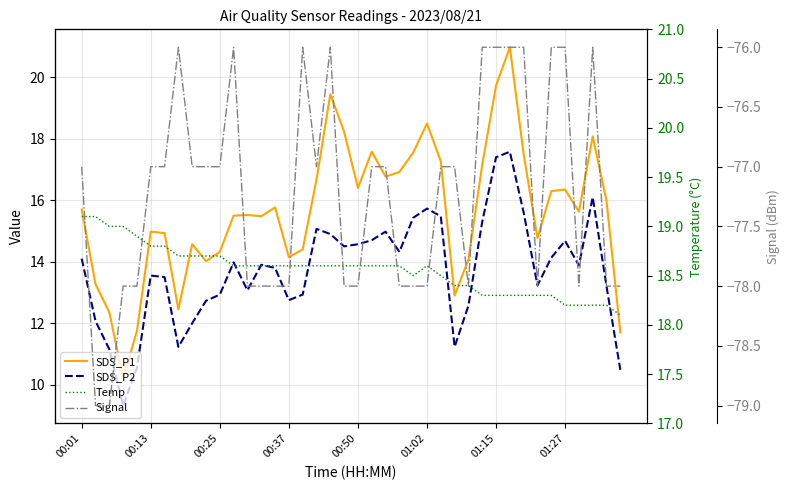

Which series has the largest range (max minus min)?

SDS_P1